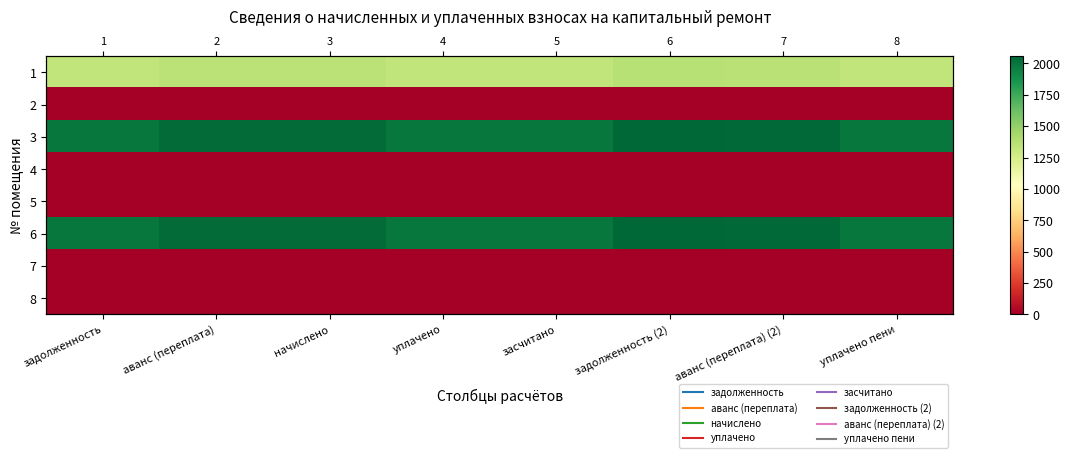

Rank the series at задолженность from highest to lowest value.

3, 6, 1, 2, 4, 5, 7, 8